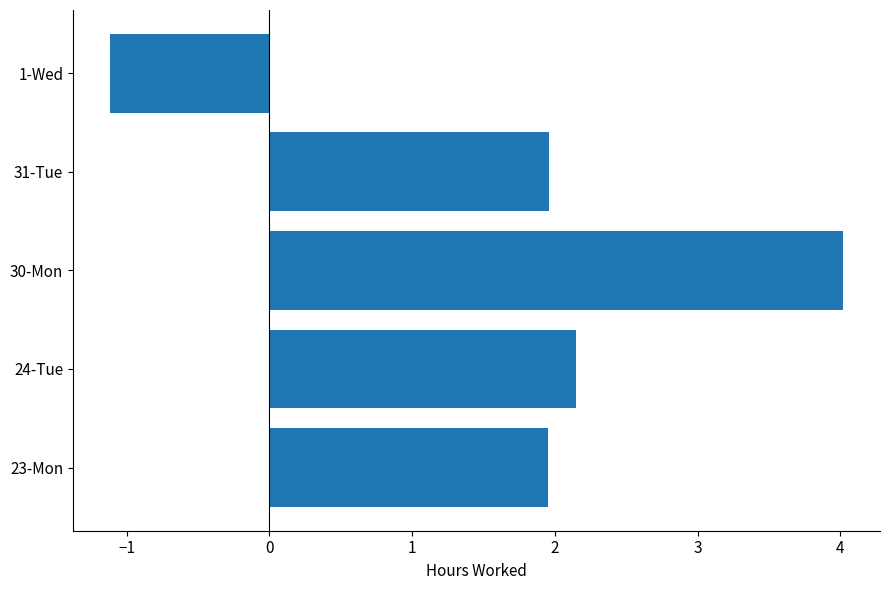

The value at 24-Tue is 2.2. True or false?

True